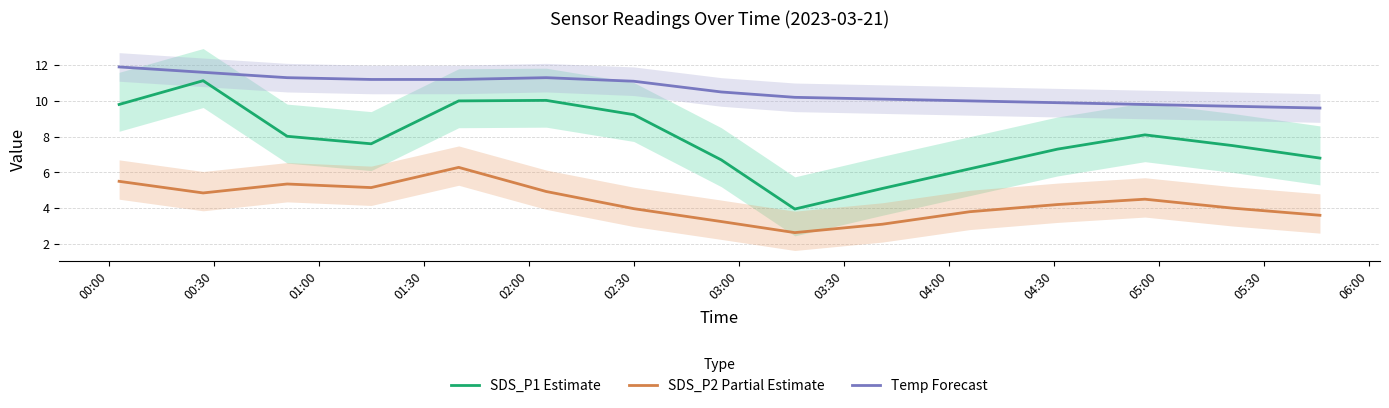

True or false: SDS_P1 Estimate and Temp Forecast cross at least once.

False